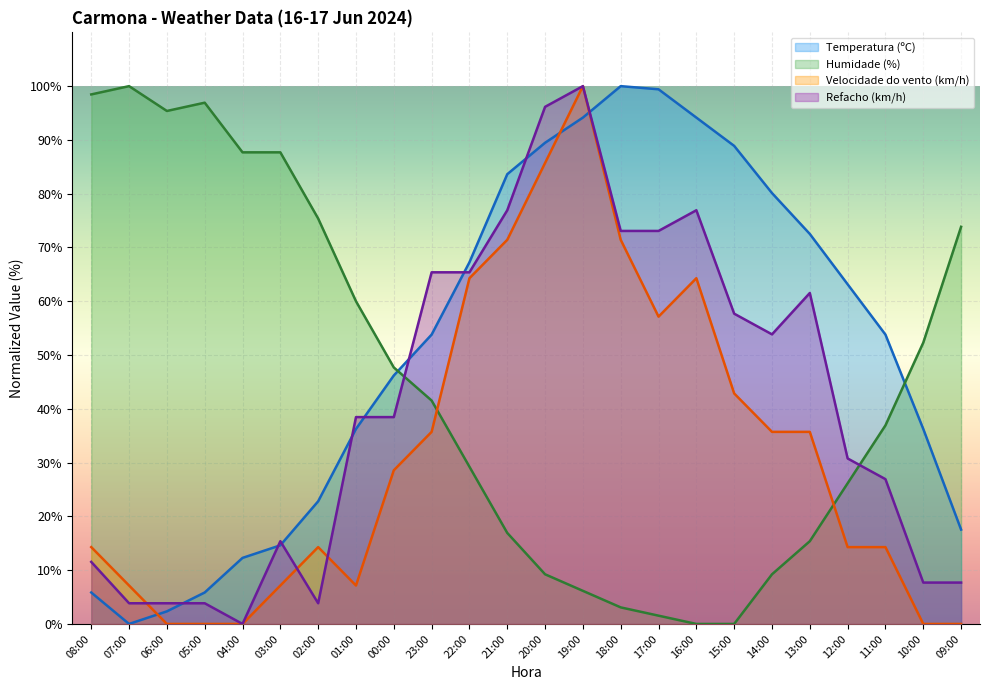

What is the label of the 12th point from the left?

21:00